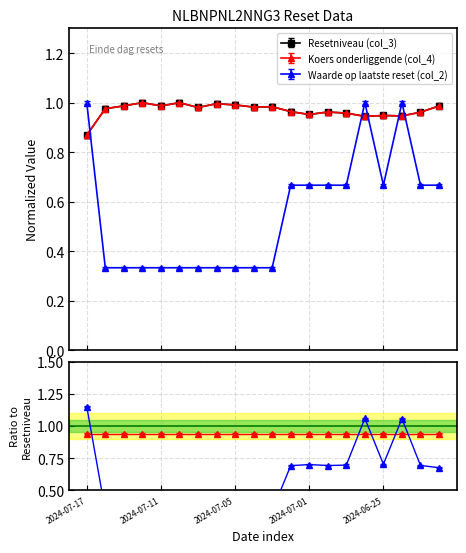

Which has a higher value, 2024-07-15 or 2024-07-04?

2024-07-15